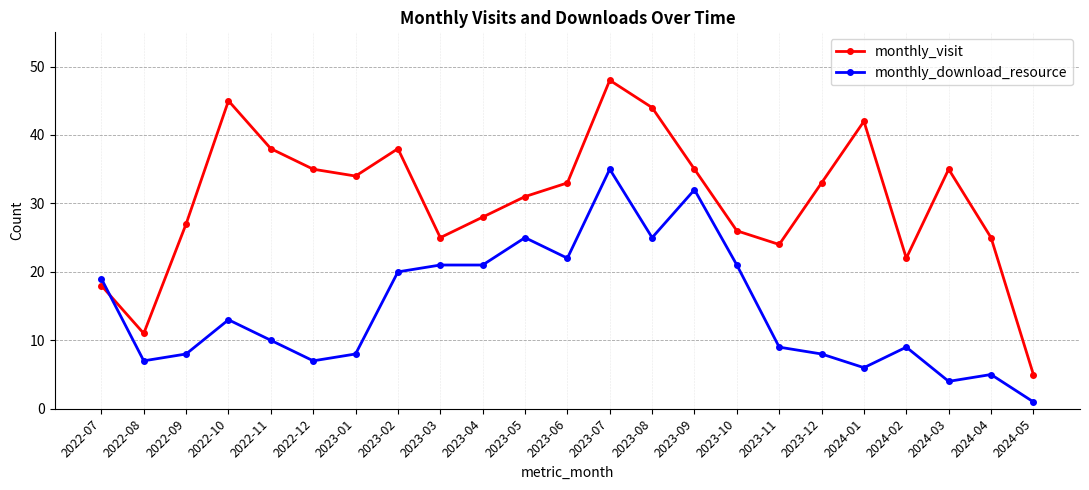

At 2022-07, list the series in order from largest to smallest.

monthly_download_resource, monthly_visit